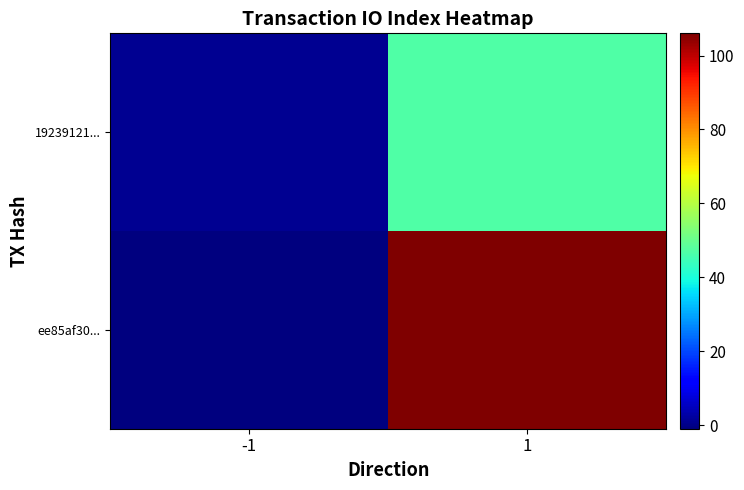

Which series has the widest spread of values?

ee85af30...